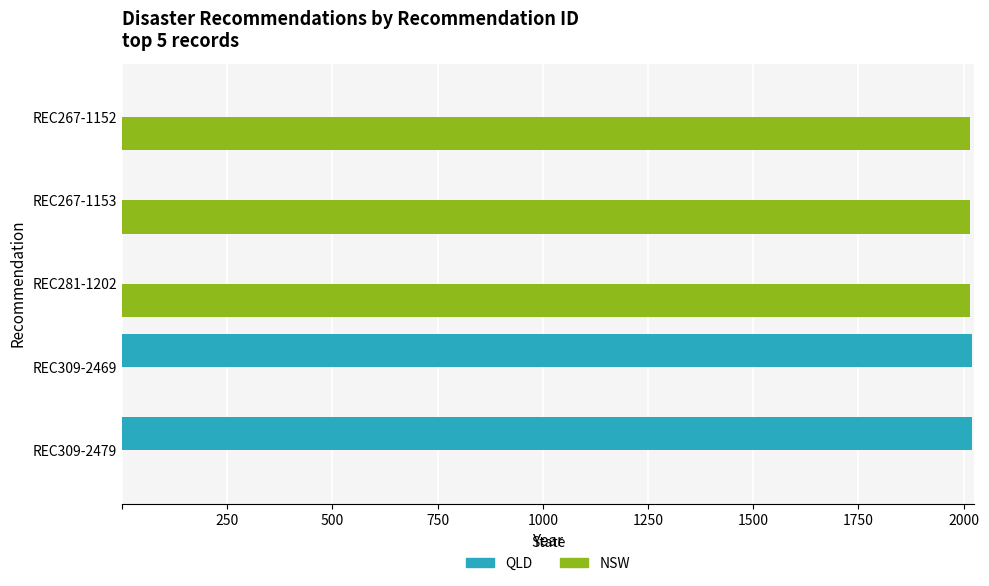

The NSW series shows 2015 at REC267-1152. True or false?

True